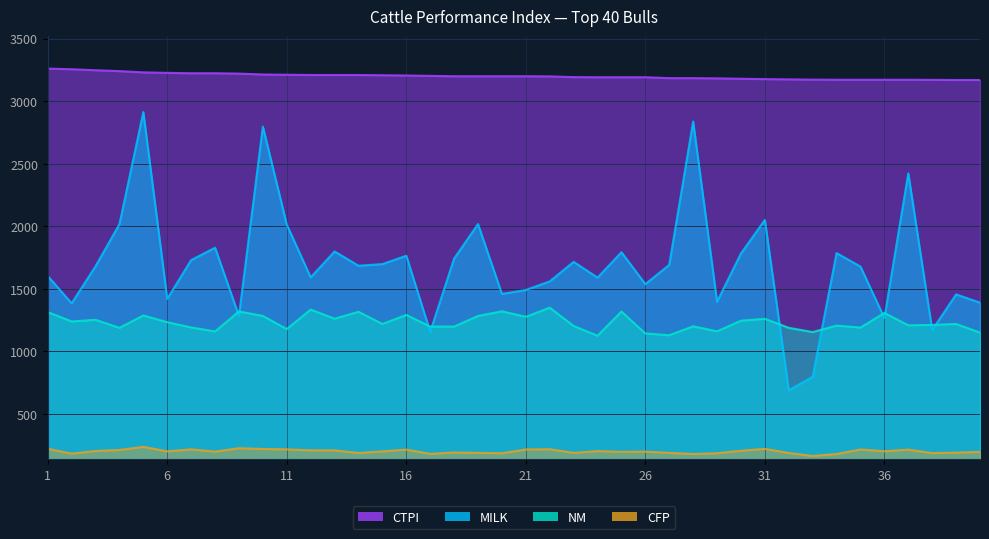

At which category does CFP reach its first local valley?

2